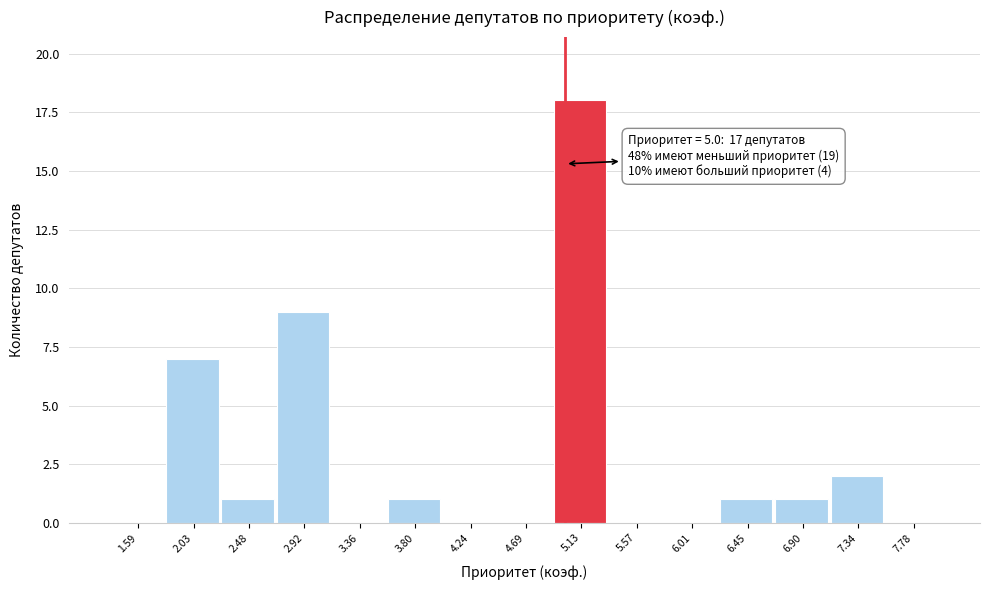

Over which range of the x-axis is the bar tallest?

4.90 to 5.35